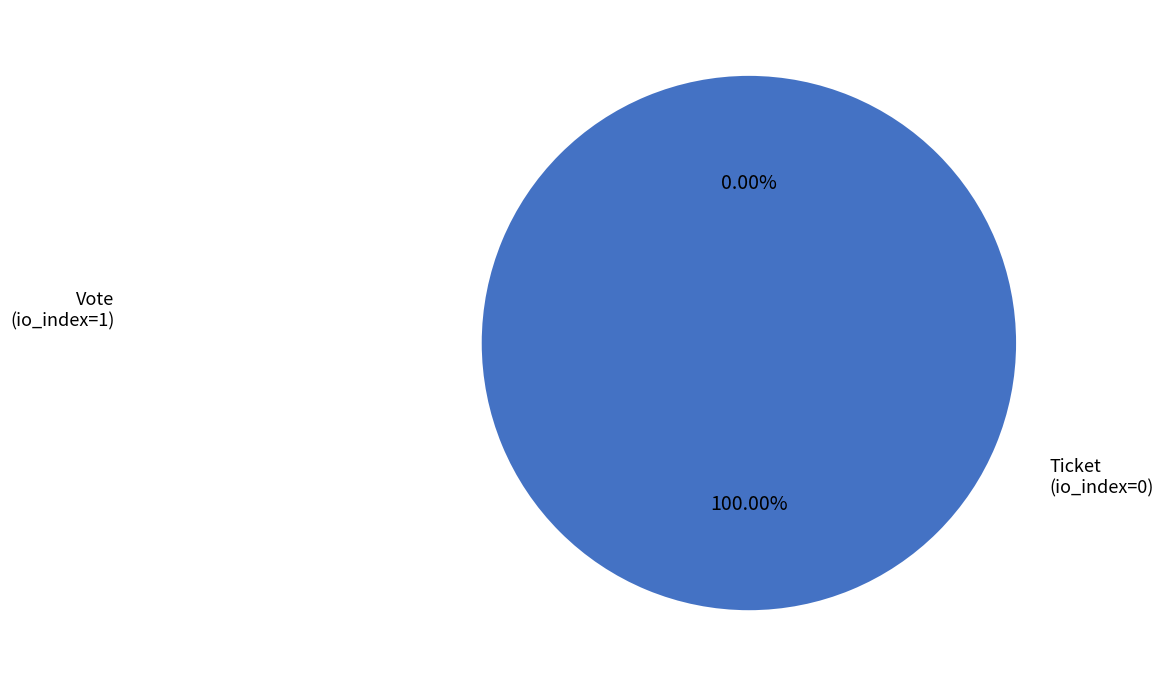

True or false: Ticket (io_index=0) accounts for 13% of the total.

False